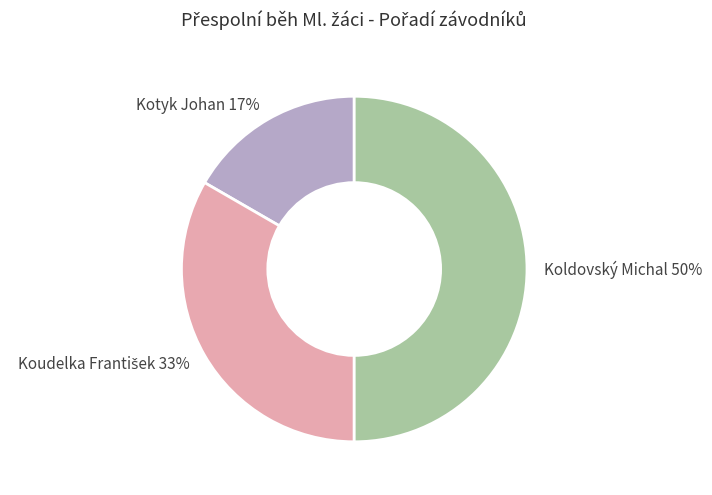

What percentage is the Kotyk Johan slice, to the nearest percent?

17%